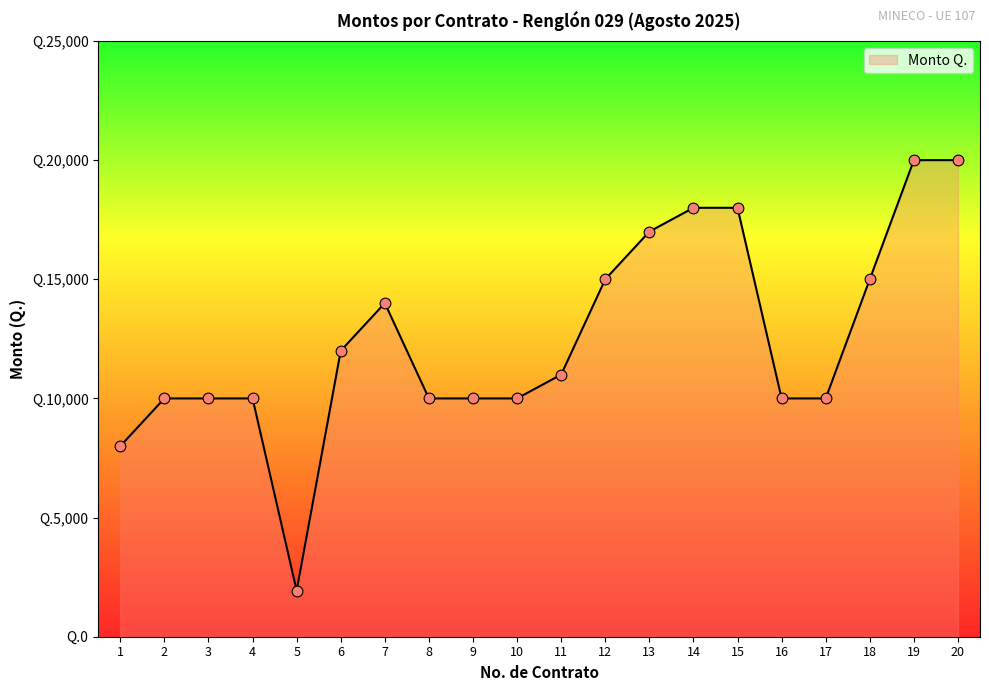

Which has a higher value, 14 or 2?

14